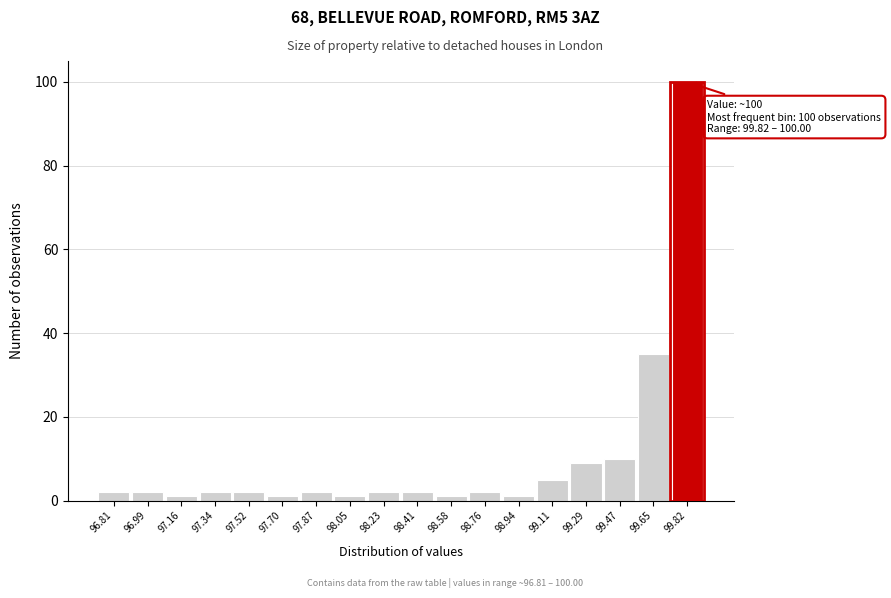

Reading left to right, what are all the values shown in this chart?

2	2	1	2	2	1	2	1	2	2	1	2	1	5	9	10	35	100